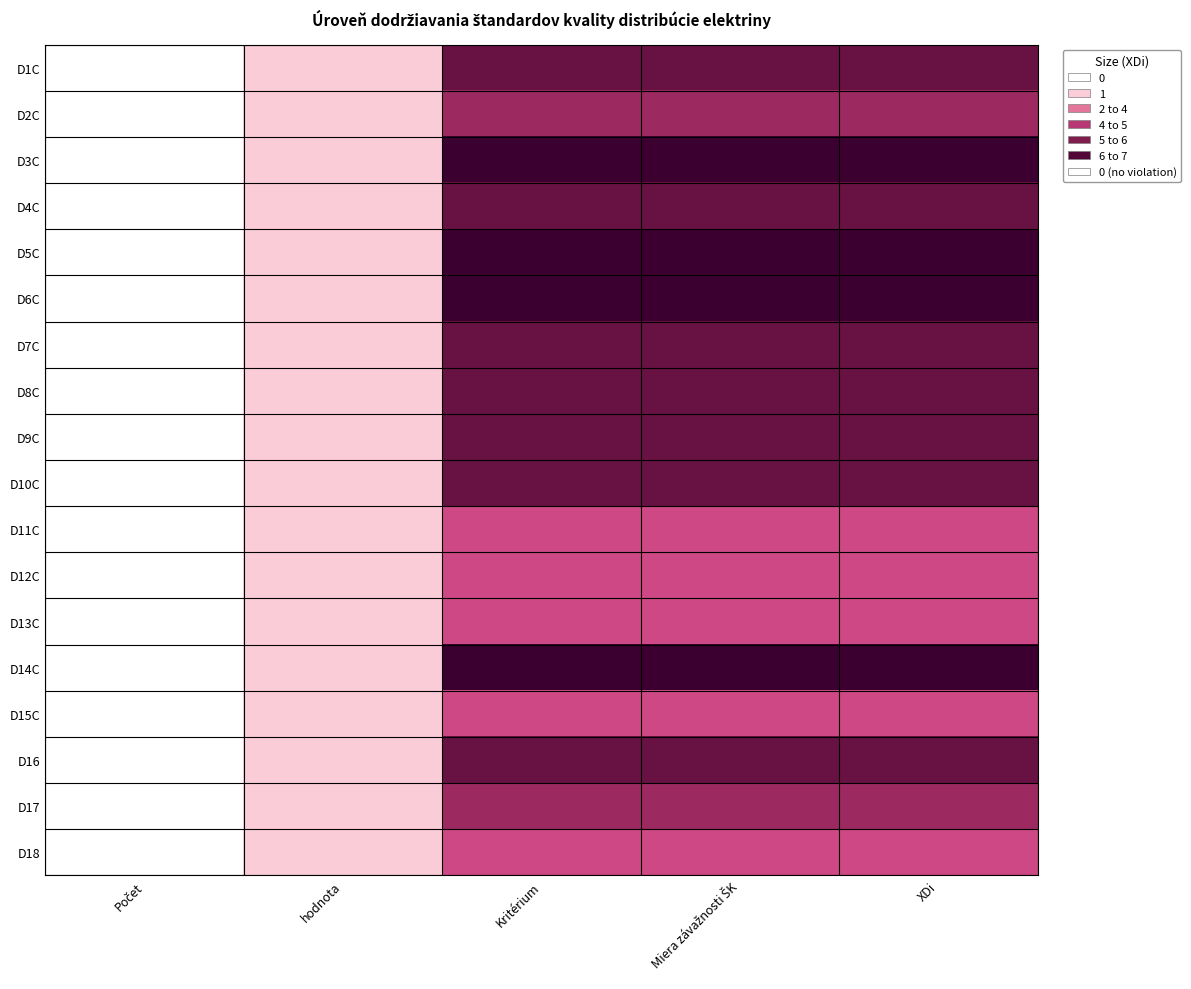

Reading left to right, extract all data points from this chart.

D1C: Počet=0	hodnota=1	Kritérium=6	Miera závažnosti ŠK=6	XDi=6
D2C: Počet=0	hodnota=1	Kritérium=5	Miera závažnosti ŠK=5	XDi=5
D3C: Počet=0	hodnota=1	Kritérium=7	Miera závažnosti ŠK=7	XDi=7
D4C: Počet=0	hodnota=1	Kritérium=6	Miera závažnosti ŠK=6	XDi=6
D5C: Počet=0	hodnota=1	Kritérium=7	Miera závažnosti ŠK=7	XDi=7
D6C: Počet=0	hodnota=1	Kritérium=7	Miera závažnosti ŠK=7	XDi=7
D7C: Počet=0	hodnota=1	Kritérium=6	Miera závažnosti ŠK=6	XDi=6
D8C: Počet=0	hodnota=1	Kritérium=6	Miera závažnosti ŠK=6	XDi=6
D9C: Počet=0	hodnota=1	Kritérium=6	Miera závažnosti ŠK=6	XDi=6
D10C: Počet=0	hodnota=1	Kritérium=6	Miera závažnosti ŠK=6	XDi=6
D11C: Počet=0	hodnota=1	Kritérium=4	Miera závažnosti ŠK=4	XDi=4
D12C: Počet=0	hodnota=1	Kritérium=4	Miera závažnosti ŠK=4	XDi=4
D13C: Počet=0	hodnota=1	Kritérium=4	Miera závažnosti ŠK=4	XDi=4
D14C: Počet=0	hodnota=1	Kritérium=7	Miera závažnosti ŠK=7	XDi=7
D15C: Počet=0	hodnota=1	Kritérium=4	Miera závažnosti ŠK=4	XDi=4
D16: Počet=0	hodnota=1	Kritérium=6	Miera závažnosti ŠK=6	XDi=6
D17: Počet=0	hodnota=1	Kritérium=5	Miera závažnosti ŠK=5	XDi=5
D18: Počet=0	hodnota=1	Kritérium=4	Miera závažnosti ŠK=4	XDi=4